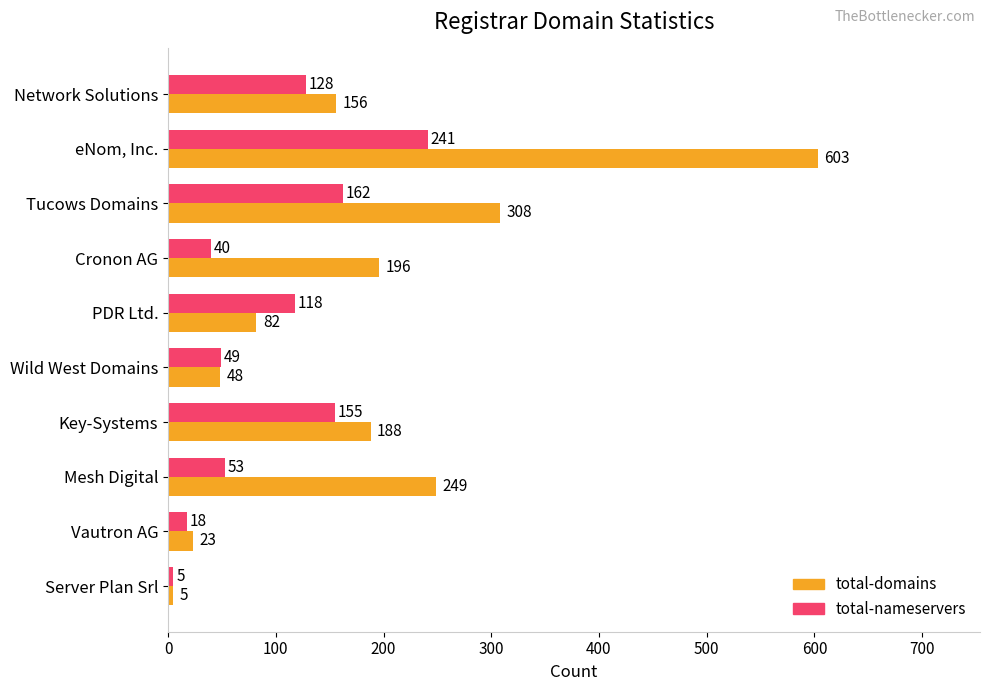

What is the maximum value for total-domains?

603